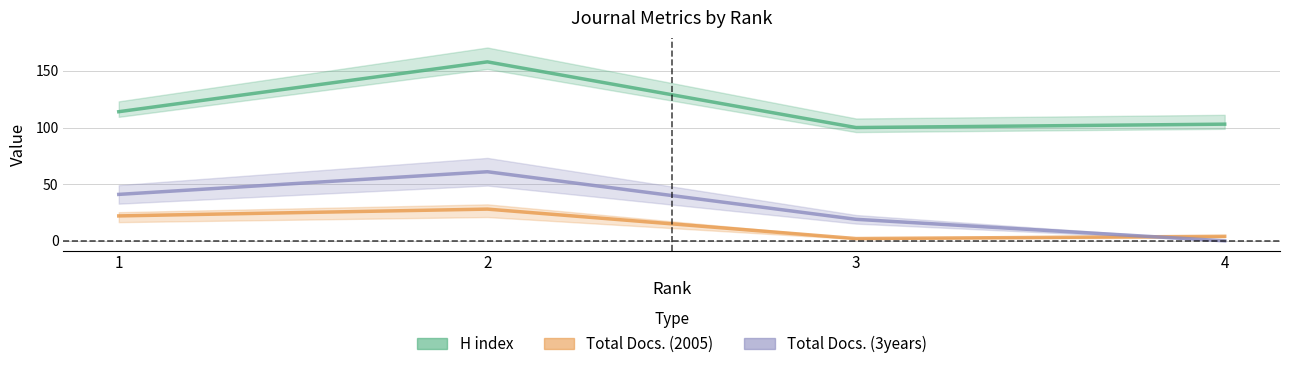

Is the value of Total Docs. (3years) at 2 greater than the value of Total Docs. (2005) at 4?

Yes